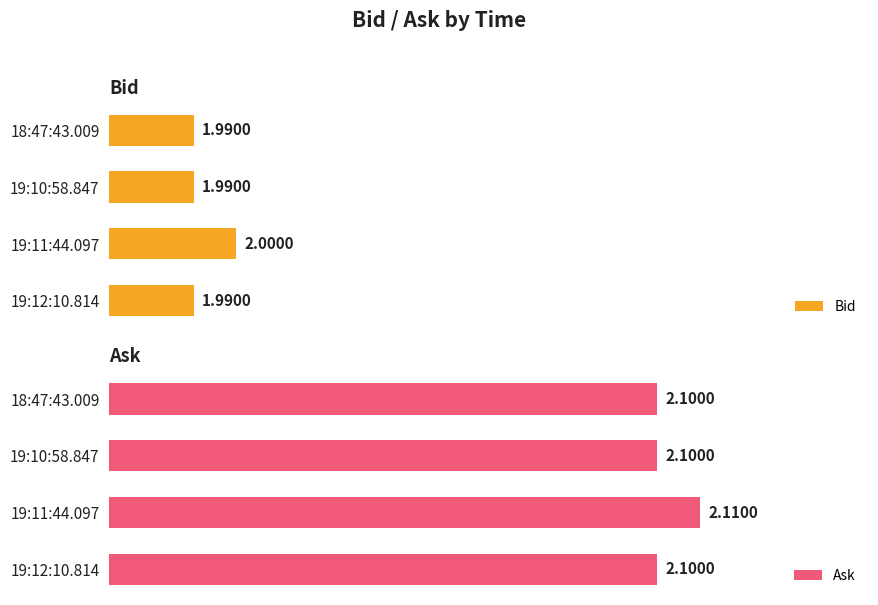

At how many categories does at least one series exceed 2?

4